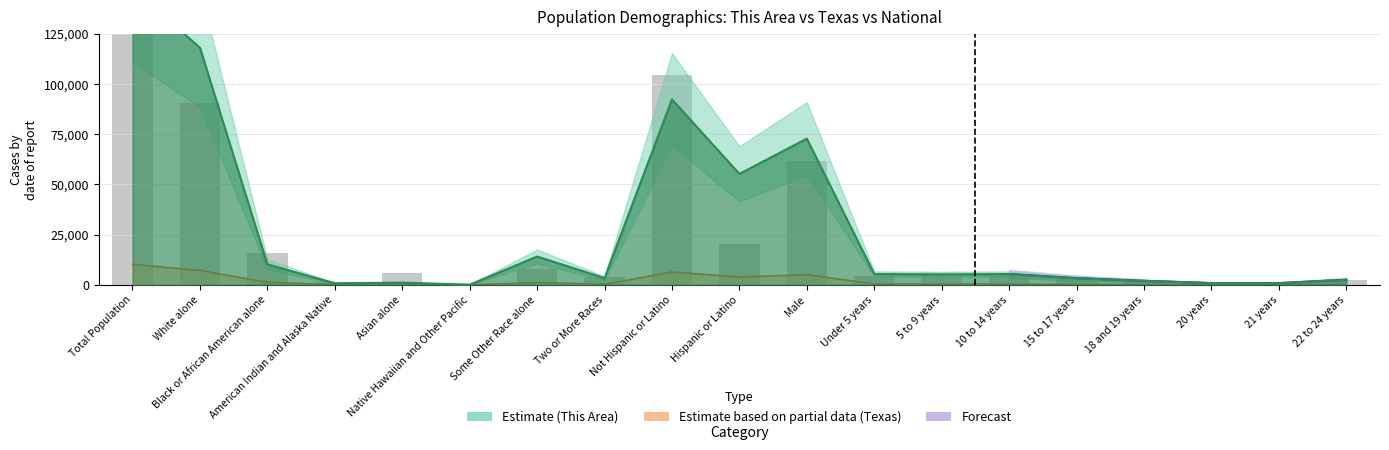

Which has a higher value, 22 to 24 years or 20 years?

22 to 24 years